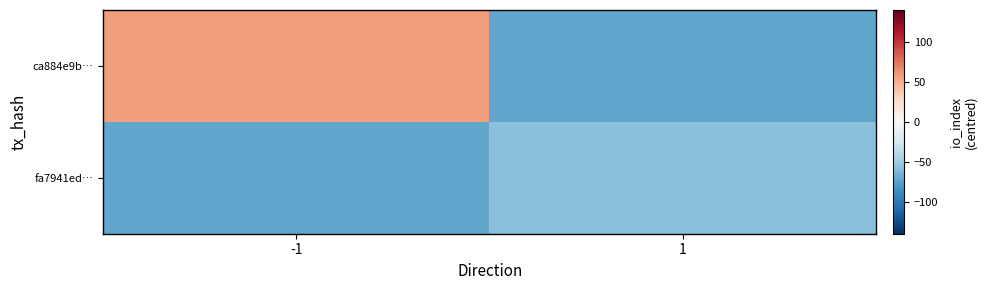

Count the number of data series in this chart.

2